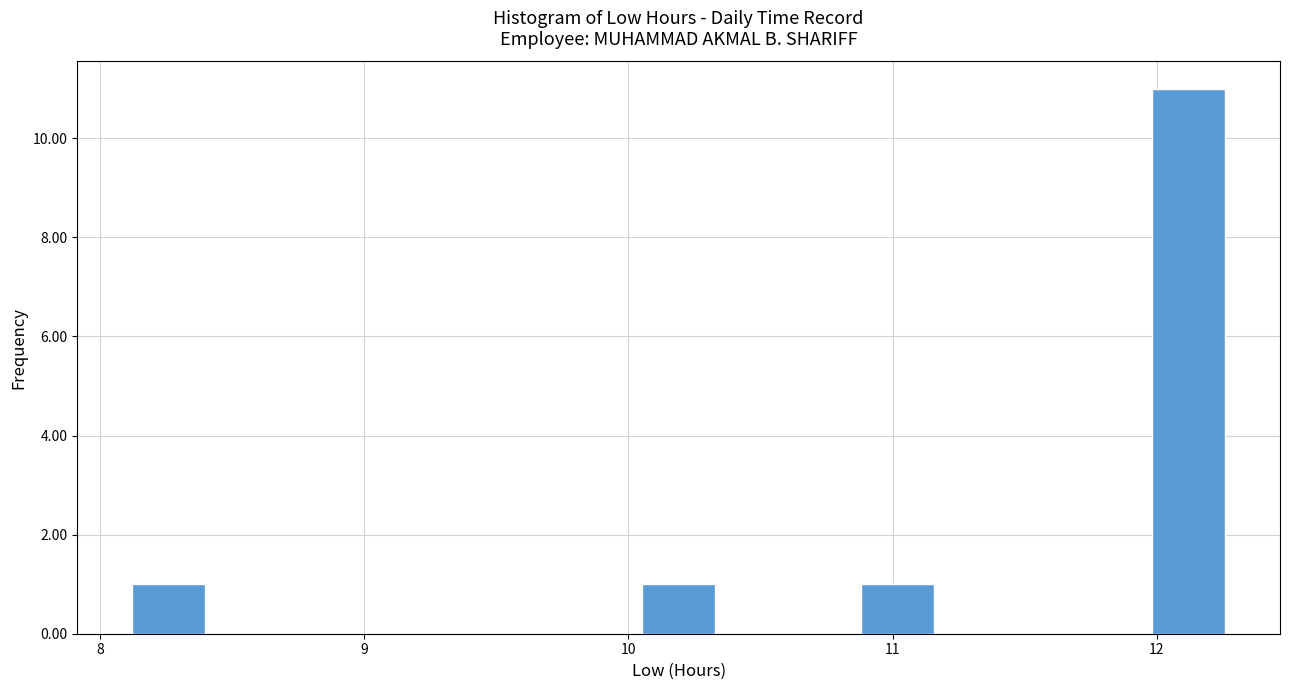

Around what value on the x-axis is the tallest bar? Give the approximate position of its centre, as read against the axis.

12.1